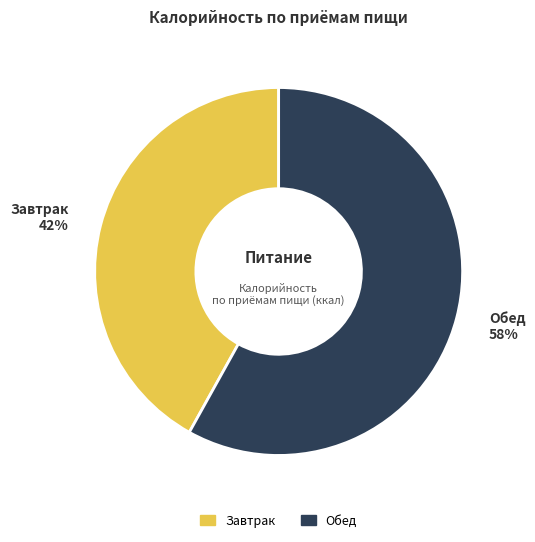

To the nearest percent, what is the difference between the largest and smallest slice percentages?

16%